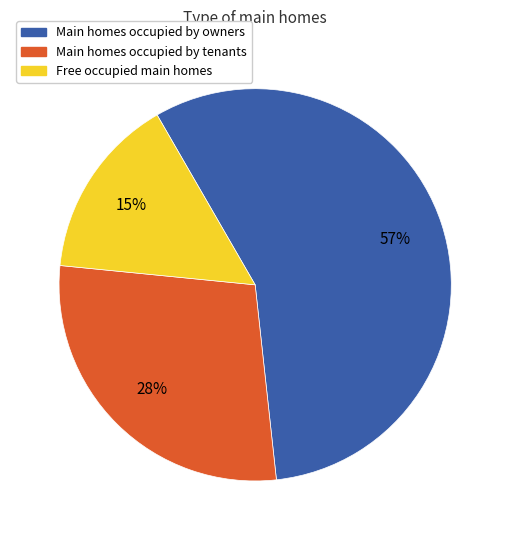

Does any single category account for the majority?

Yes